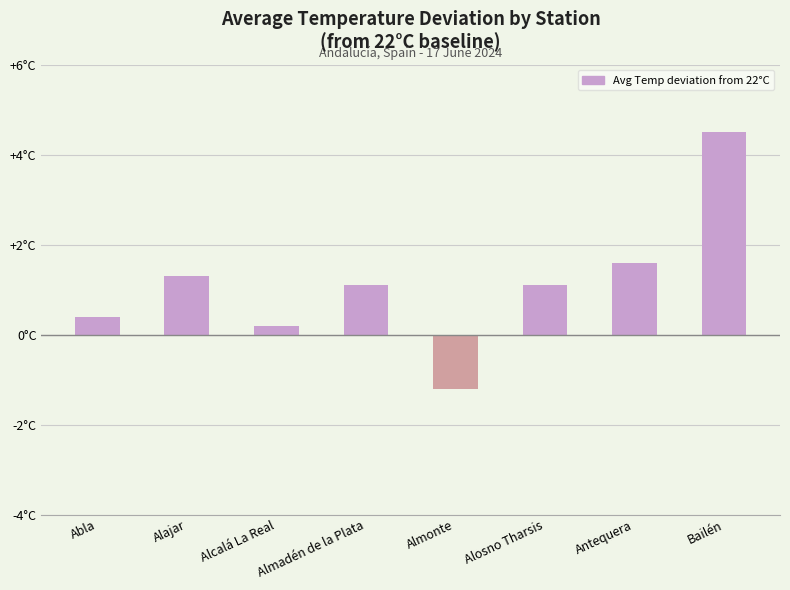

What is the value of the 8th bar from the left?

4.5